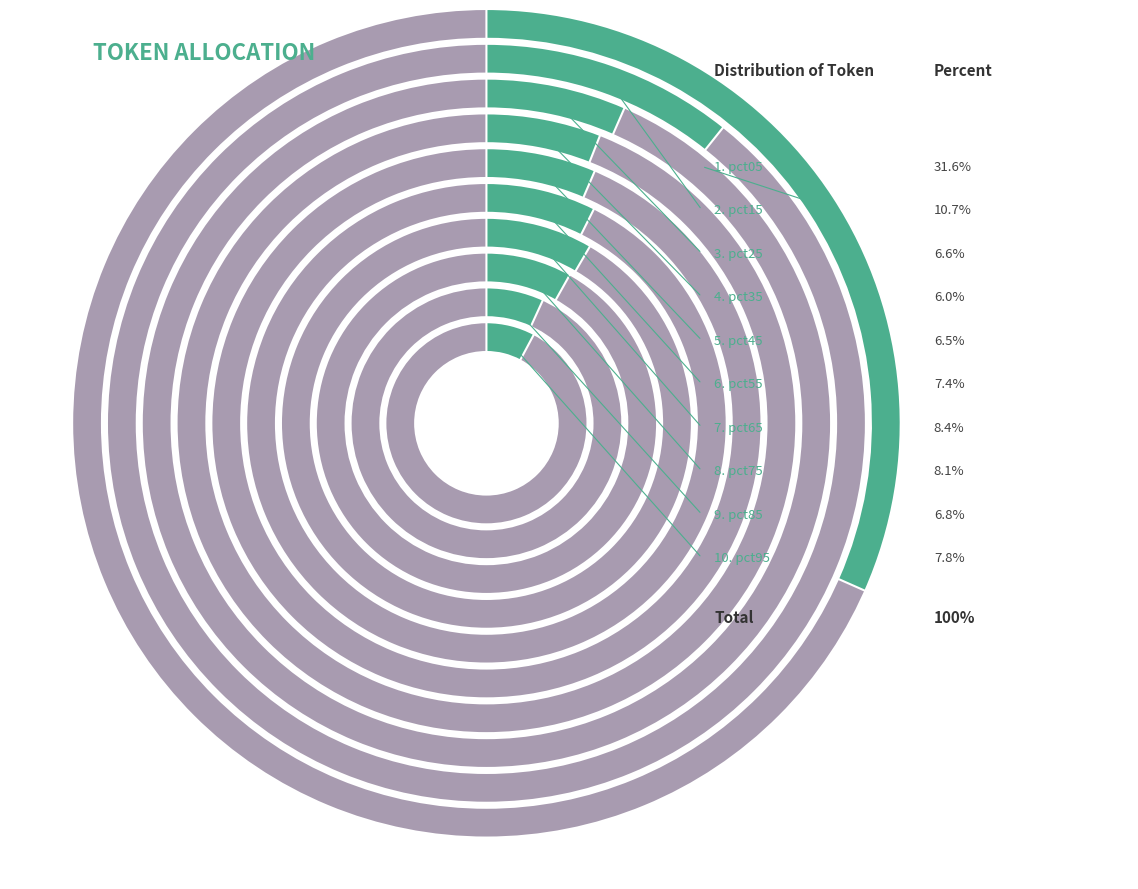

How much of the chart is everything except pct15?

89.3%